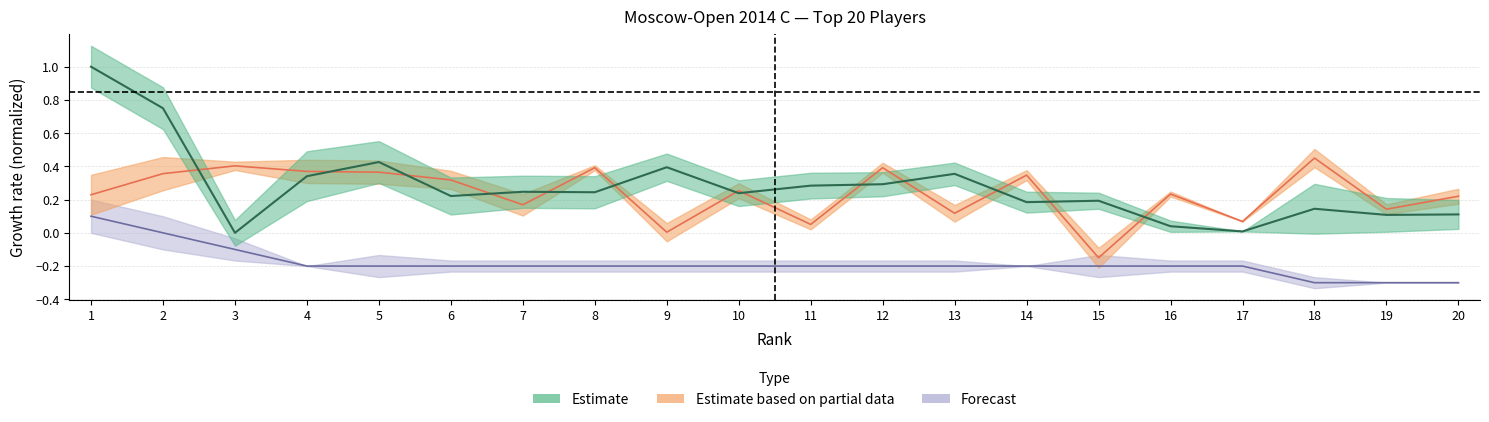

At which label is Очки closest to 0?

2